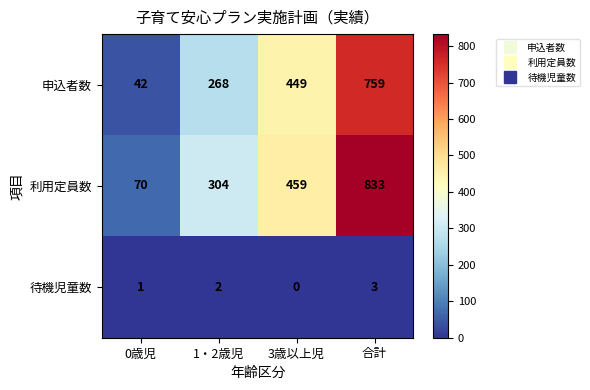

What is the total value across all series at 合計?

1595